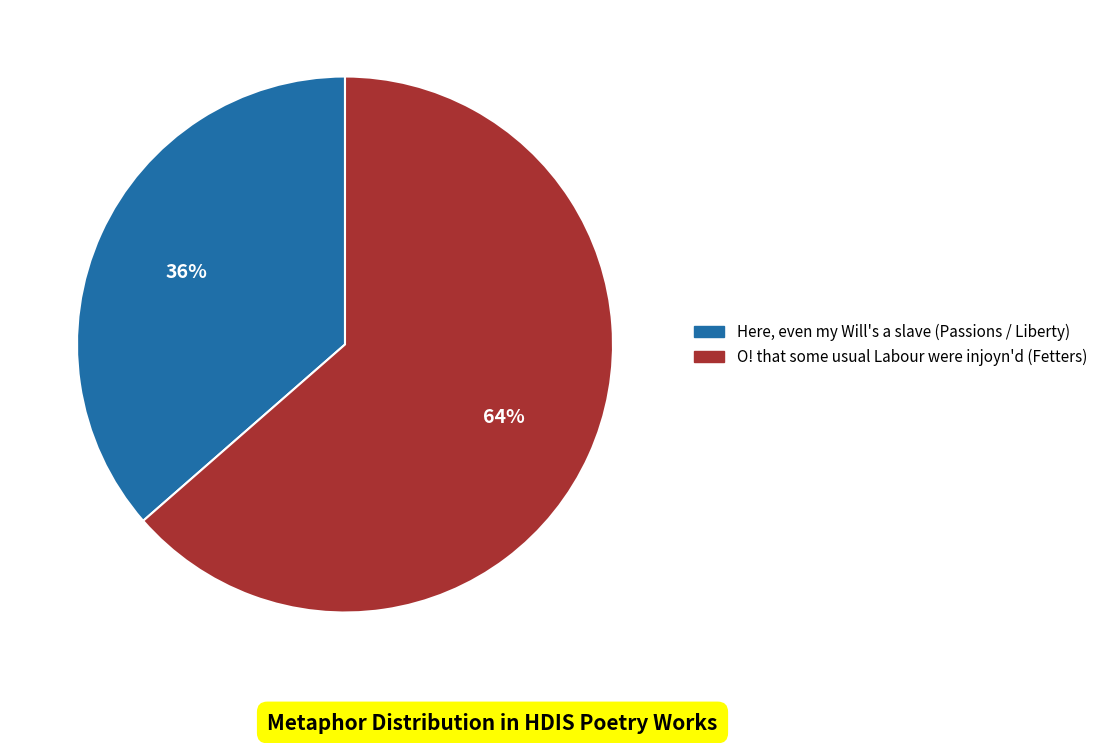

Which slice is the largest?

O! that some usual Labour were injoyn'd (Fetters)